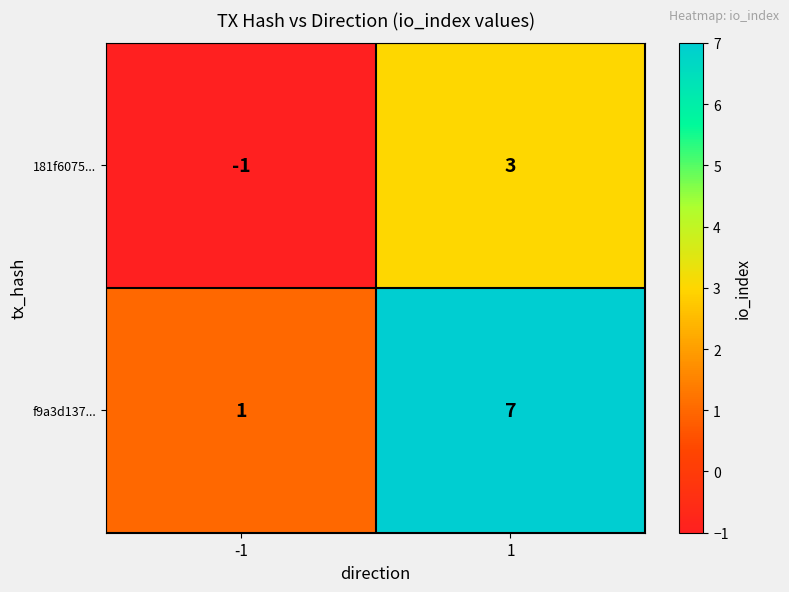

What is the difference between the highest and lowest values at 1?

4